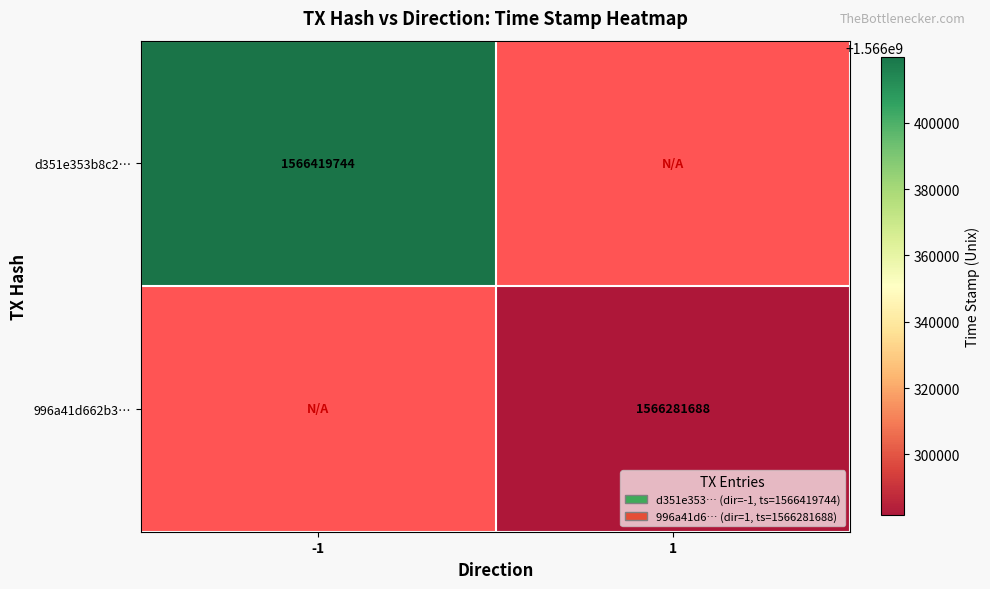

Is it true that 996a41d662b3… equals 1062968211 at 1?

False